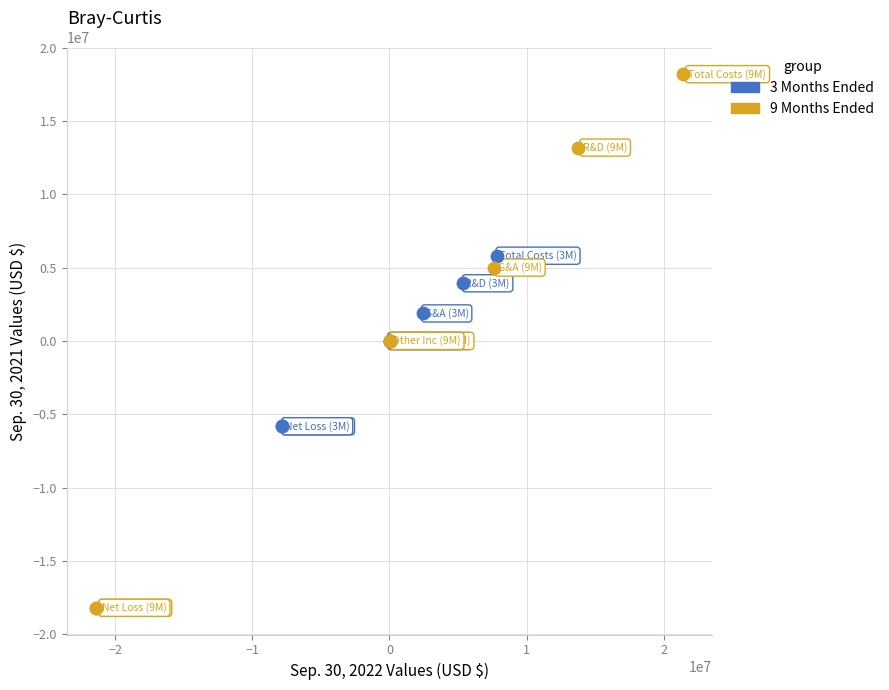

Which series reaches the minimum Y coordinate?

9 Months Ended